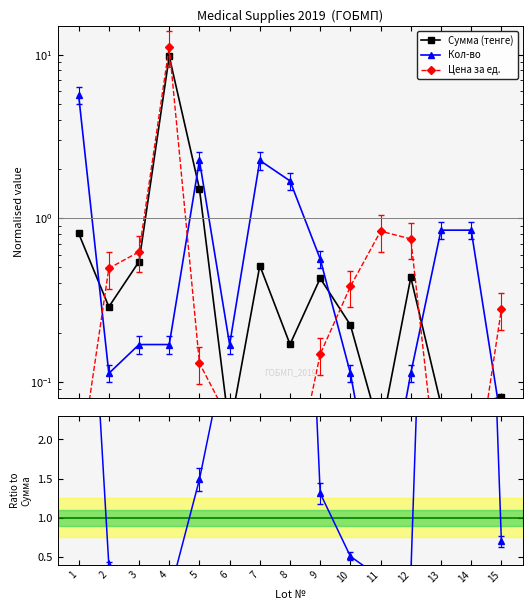

True or false: Сумма (тенге) and Кол-во / Сумма intersect in this chart.

True